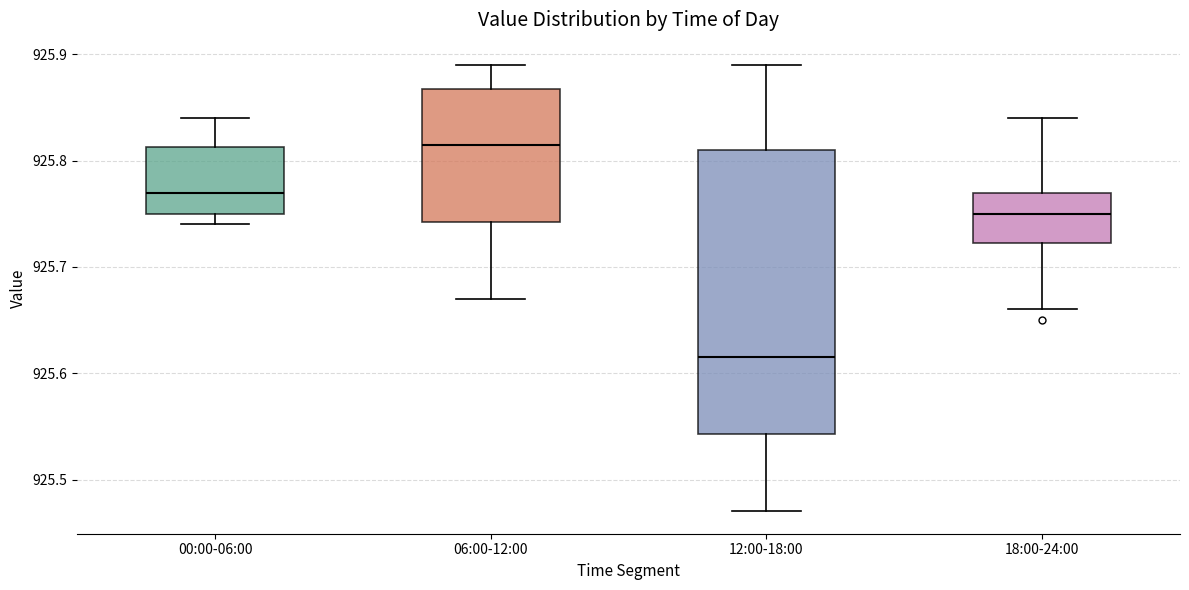

Which box's median line is the lowest?

12:00-18:00